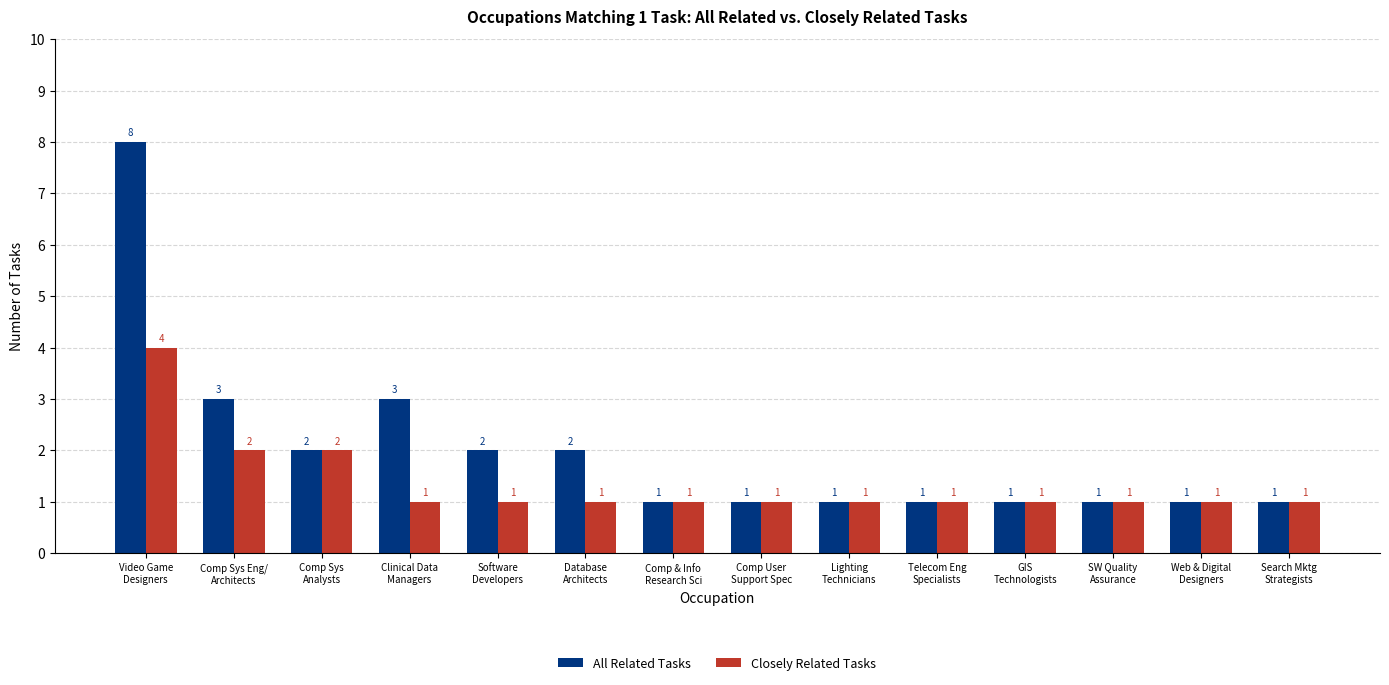

What is the label of the 4th bar from the left?

Clinical Data
Managers